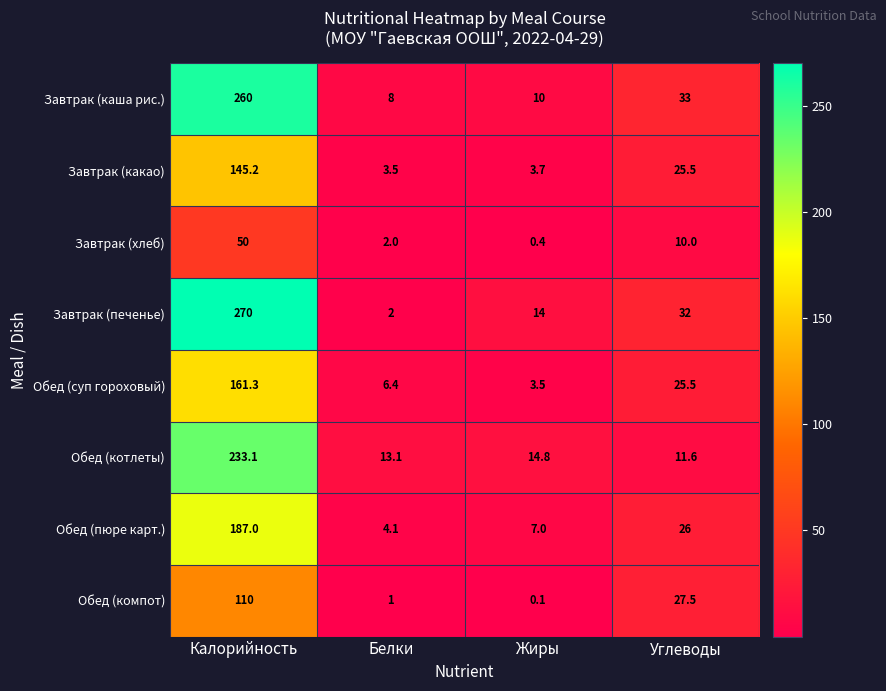

At which label is Завтрак (каша рис.) closest to 134?

Углеводы